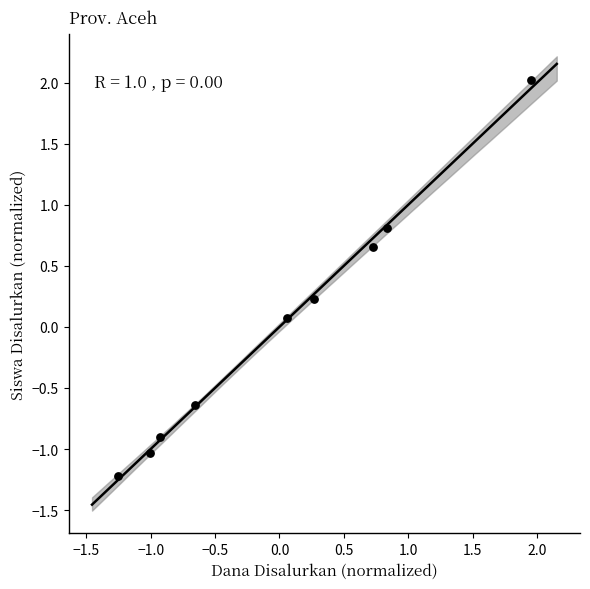

What is the range of X values (max minus min)?

3.2